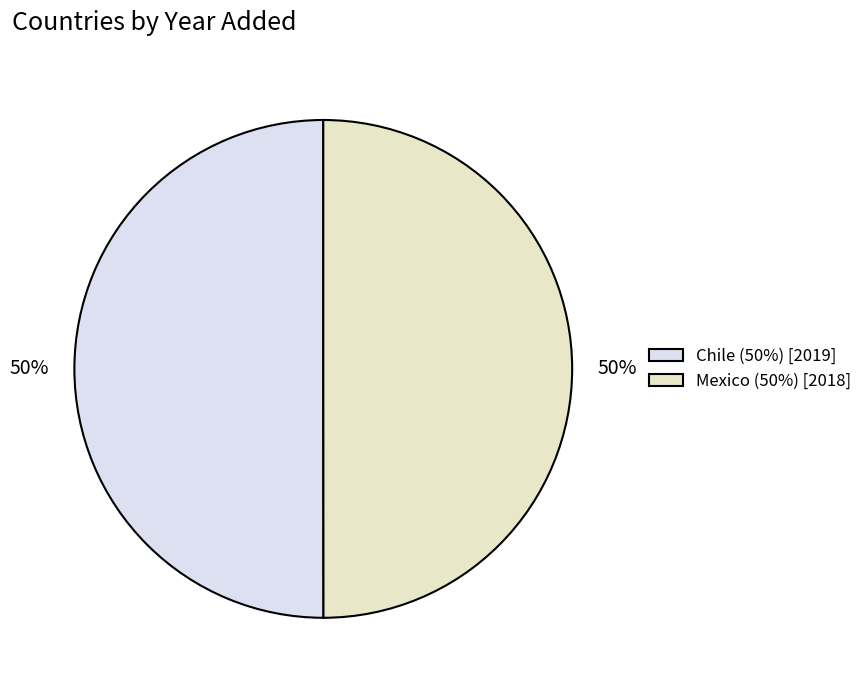

How many slices are in this pie chart?

2